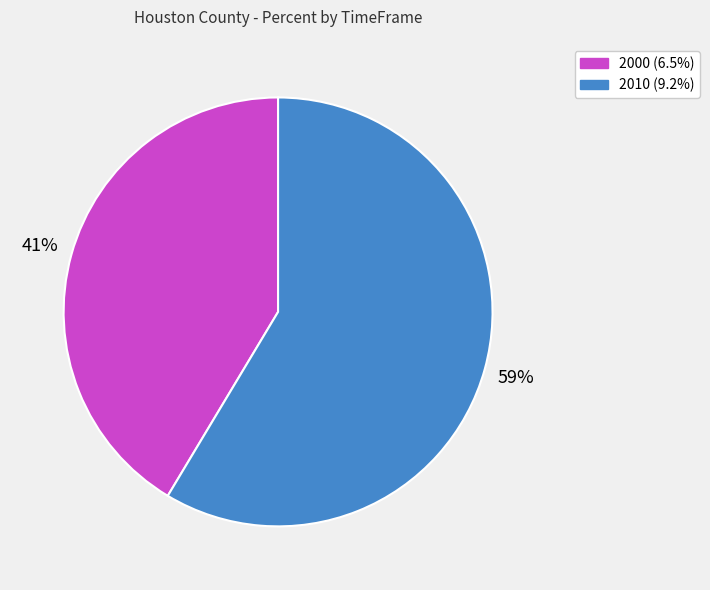

Which category has the smallest portion of the pie?

2000